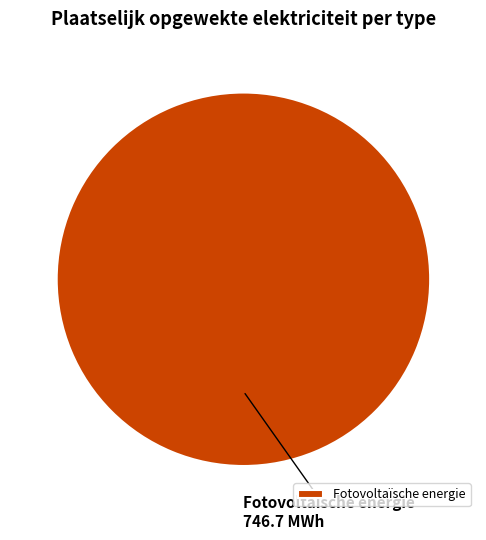

How many slices are in this pie chart?

1